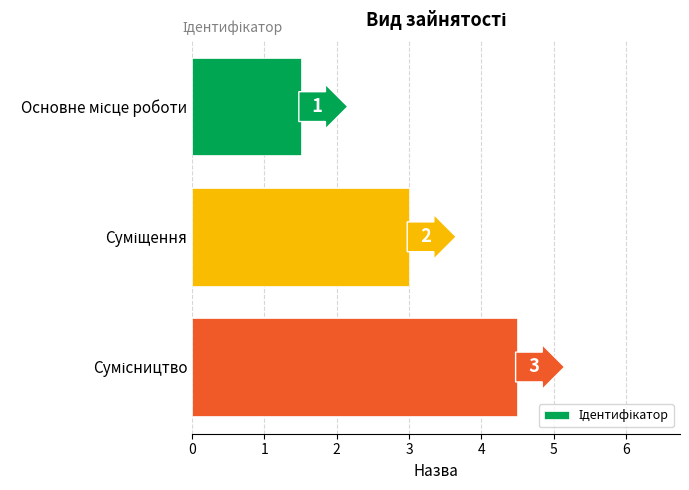

How many bars are there in total?

3